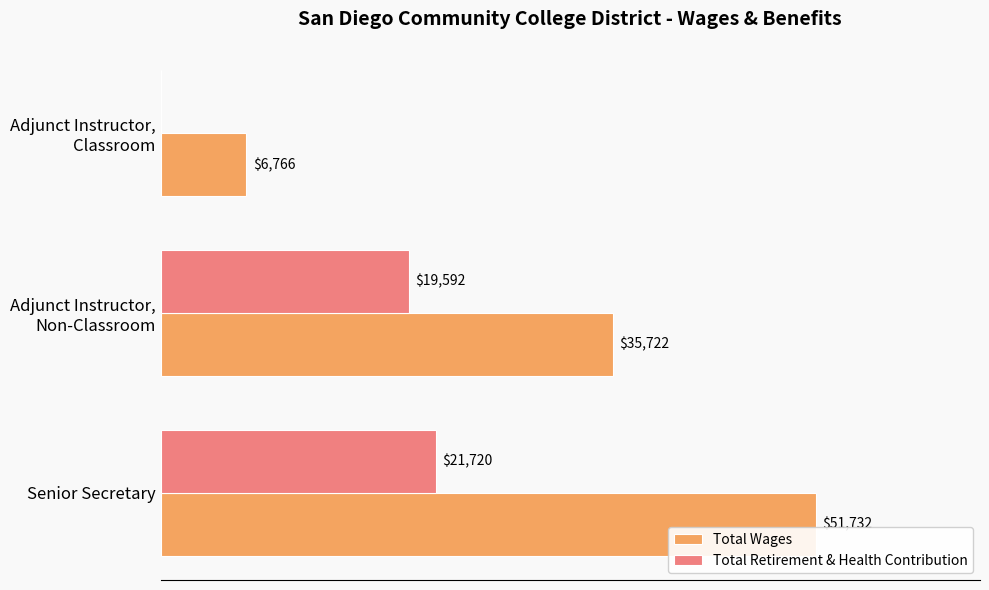

At which category is the sum across all series the highest?

Senior Secretary